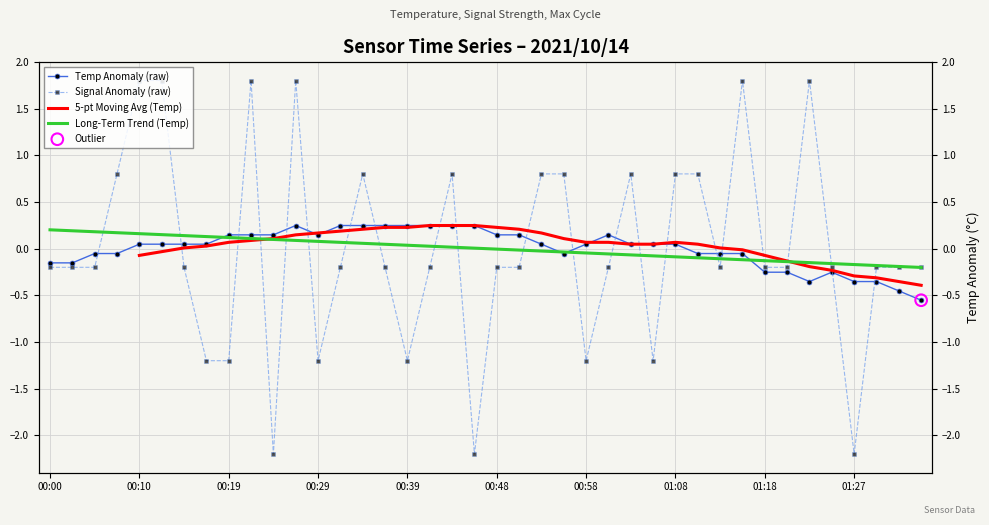

At how many categories does at least one series exceed -1?

40